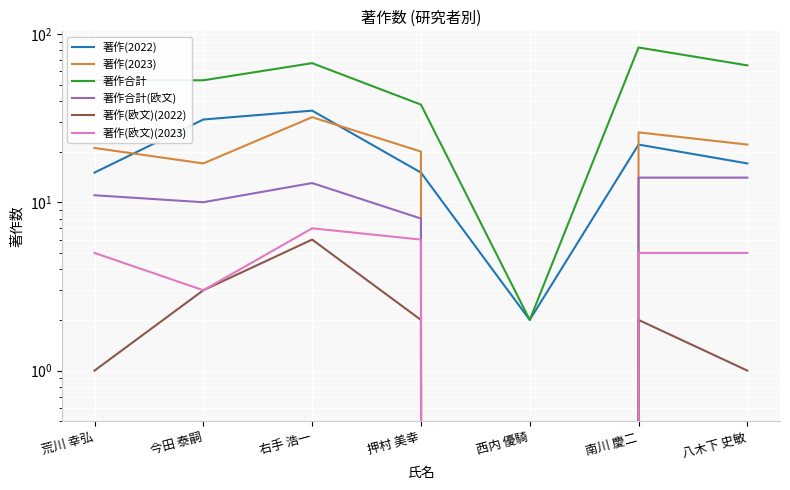

Reading left to right, list all the values displayed in this chart.

著作(2022): 荒川 幸弘=15	今田 泰嗣=31	右手 浩一=35	押村 美幸=15	西内 優騎=2	南川 慶二=22	八木下 史敏=17
著作(2023): 荒川 幸弘=21	今田 泰嗣=17	右手 浩一=32	押村 美幸=20	西内 優騎=0	南川 慶二=26	八木下 史敏=22
著作合計: 荒川 幸弘=53	今田 泰嗣=53	右手 浩一=67	押村 美幸=38	西内 優騎=2	南川 慶二=83	八木下 史敏=65
著作合計(欧文): 荒川 幸弘=11	今田 泰嗣=10	右手 浩一=13	押村 美幸=8	西内 優騎=0	南川 慶二=14	八木下 史敏=14
著作(欧文)(2022): 荒川 幸弘=1	今田 泰嗣=3	右手 浩一=6	押村 美幸=2	西内 優騎=0	南川 慶二=2	八木下 史敏=1
著作(欧文)(2023): 荒川 幸弘=5	今田 泰嗣=3	右手 浩一=7	押村 美幸=6	西内 優騎=0	南川 慶二=5	八木下 史敏=5